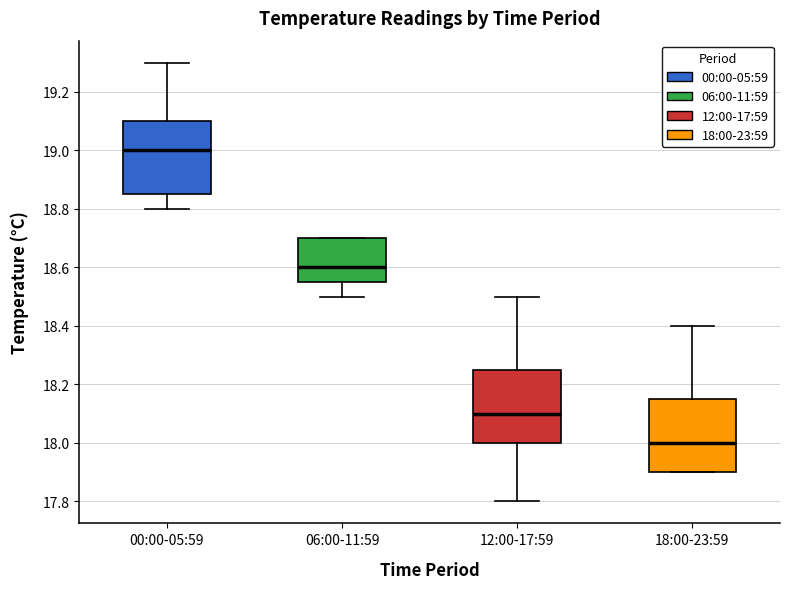

Reading left to right, transcribe this box plot: for each box, give where its median line is, the range the box spans, and where its two whiskers end, as read against the y-axis. The values are not printed on the chart, so give them approximately, as read against the axis.

00:00-05:59: median 19.00, box 18.86 to 19.10, whiskers 18.80 to 19.30
06:00-11:59: median 18.60, box 18.56 to 18.70, whiskers 18.50 to 18.70
12:00-17:59: median 18.10, box 18.00 to 18.26, whiskers 17.80 to 18.50
18:00-23:59: median 18.00, box 17.90 to 18.16, whiskers 17.90 to 18.40